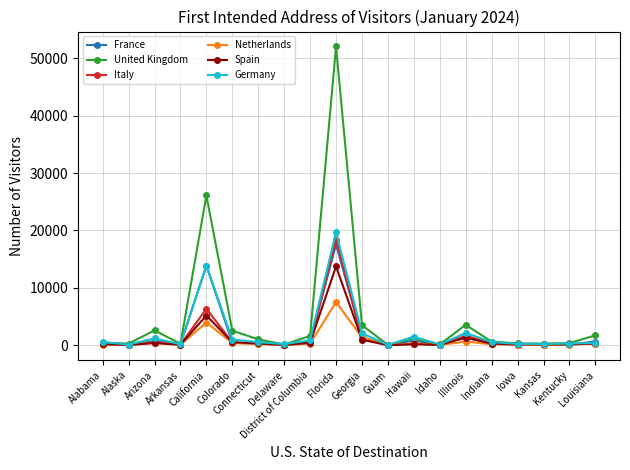

Which series has the widest spread of values?

United Kingdom